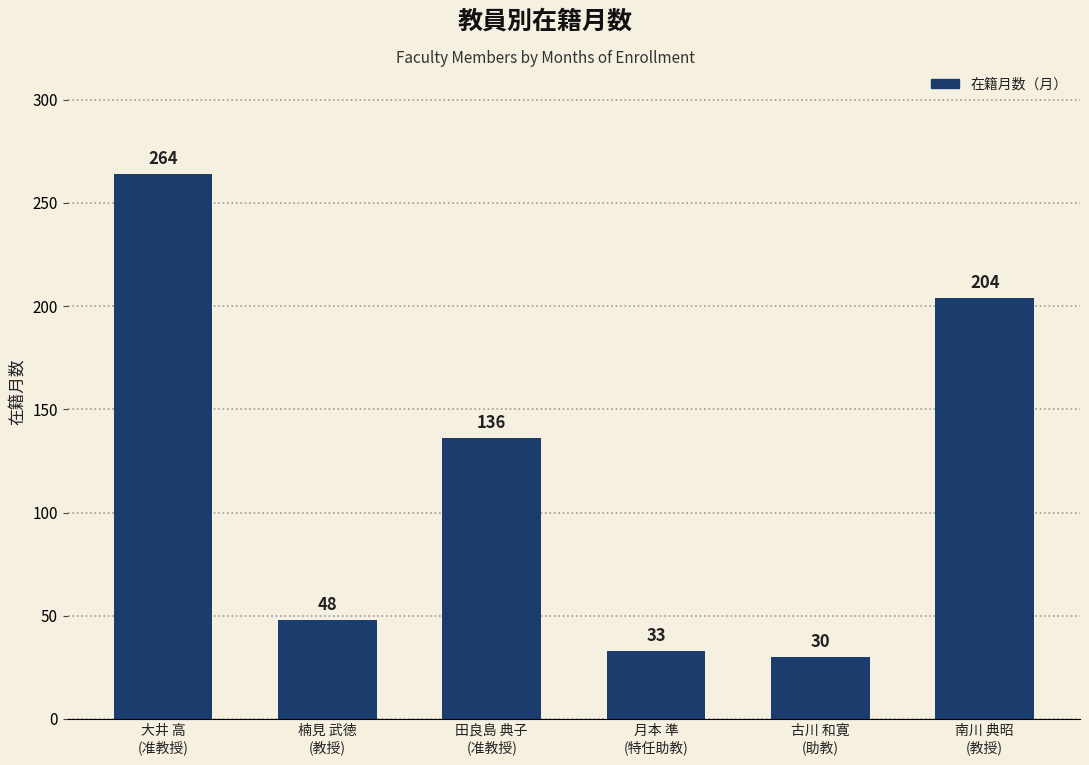

Are the bars grouped side by side (vs. stacked)?

No